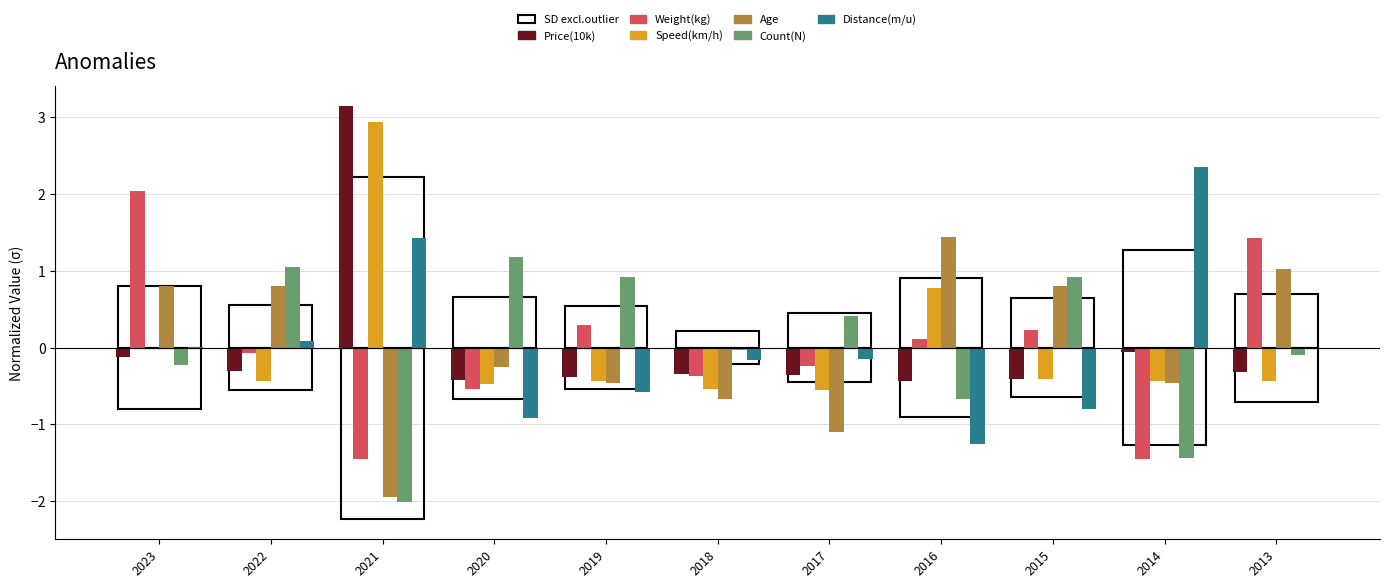

What is the value of the Weight(kg) bar at the 3rd from the left?

-1.4